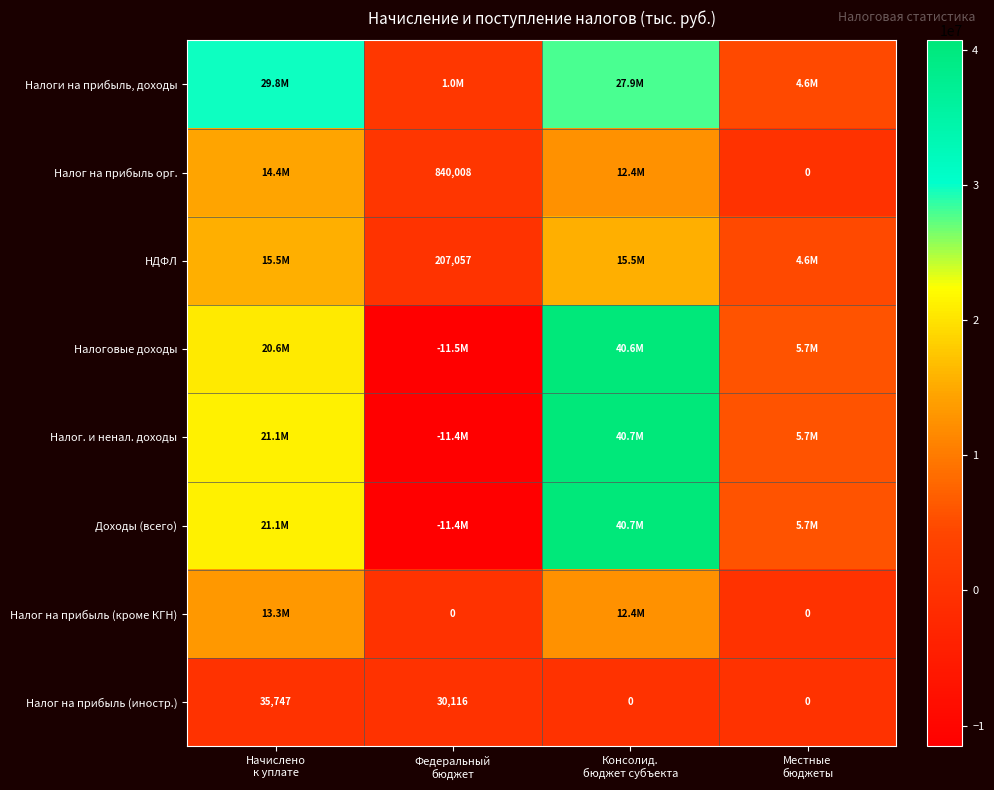

How many Налог на прибыль (иностр.) values are between 0 and 35747?

4